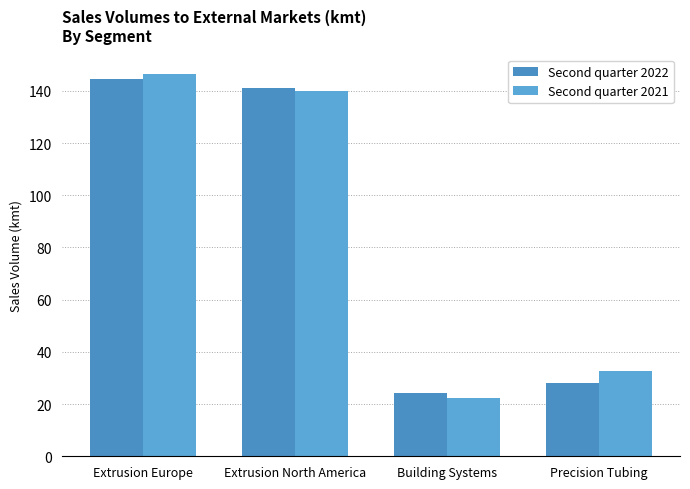

How many distinct data groups are displayed?

2